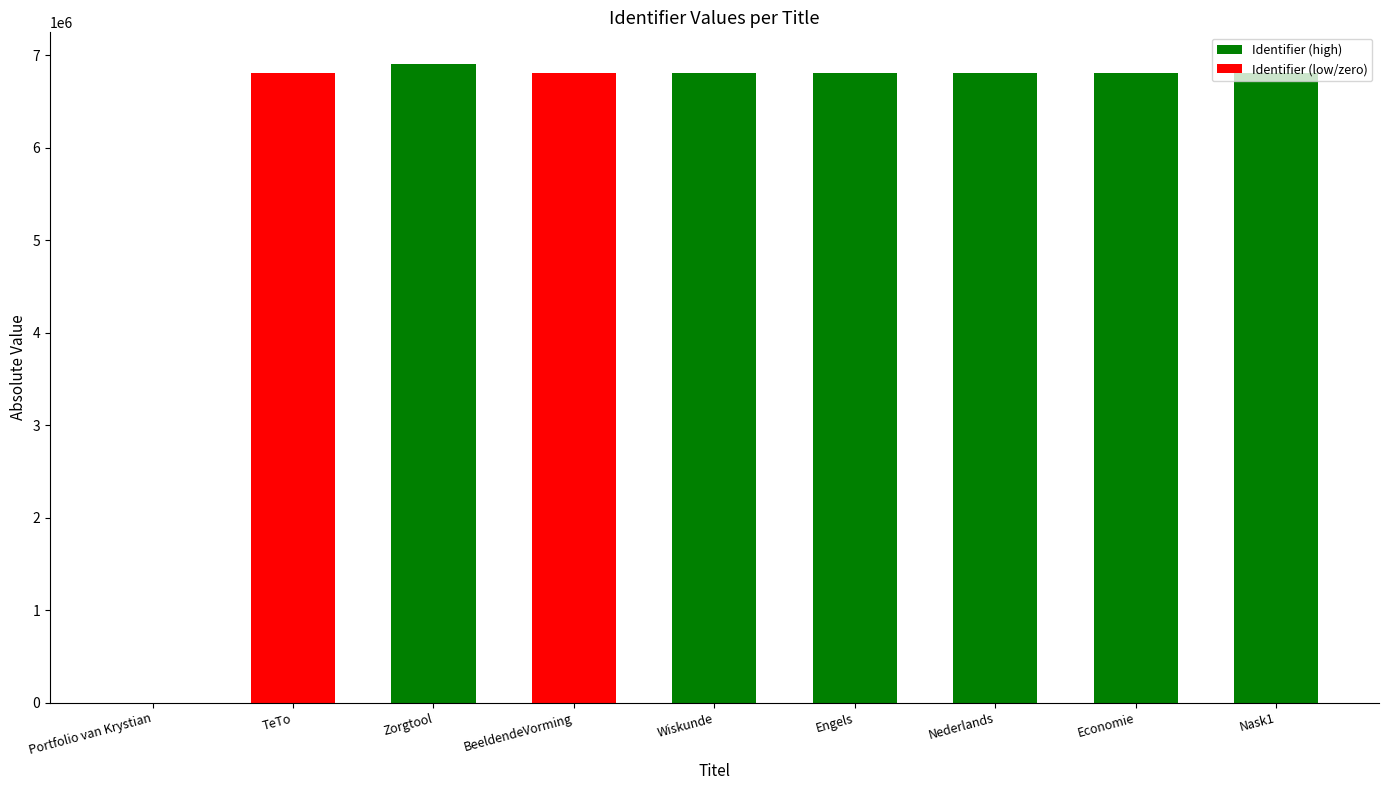

Approximately how many times larger is the value at Engels compared to Nask1?

1.0